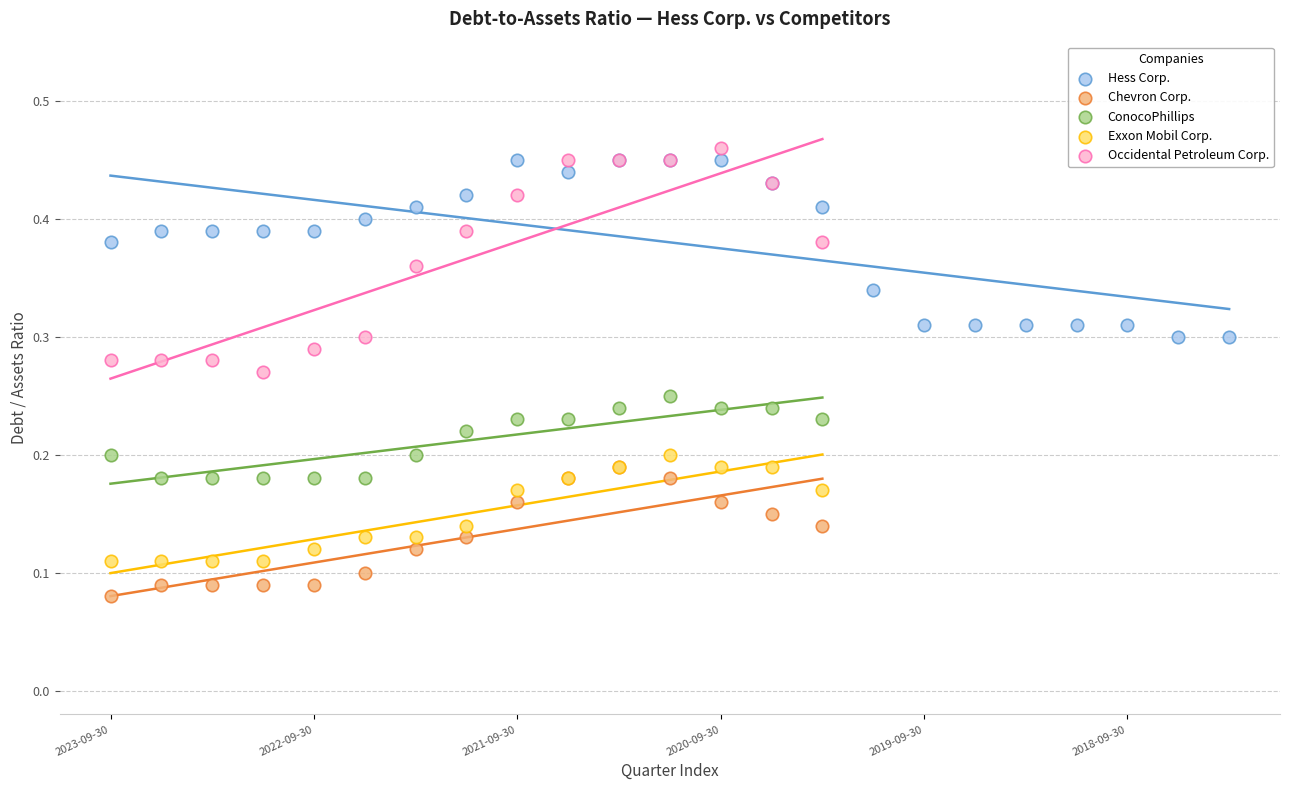

What are all the series names shown in the legend?

Hess Corp., Chevron Corp., ConocoPhillips, Exxon Mobil Corp., Occidental Petroleum Corp.